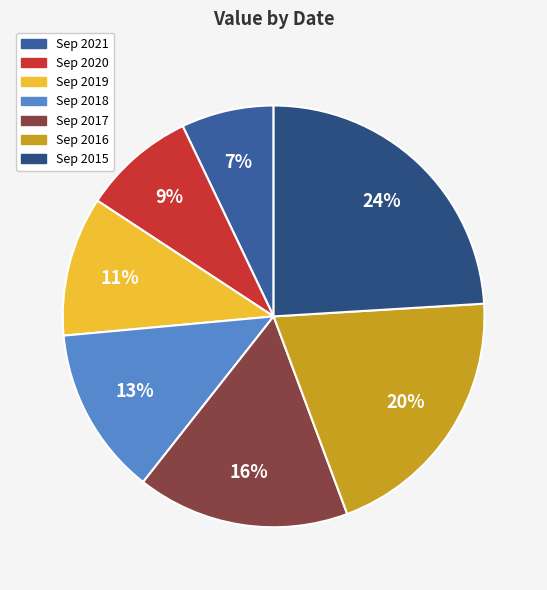

Is there any slice that represents more than half of the pie?

No